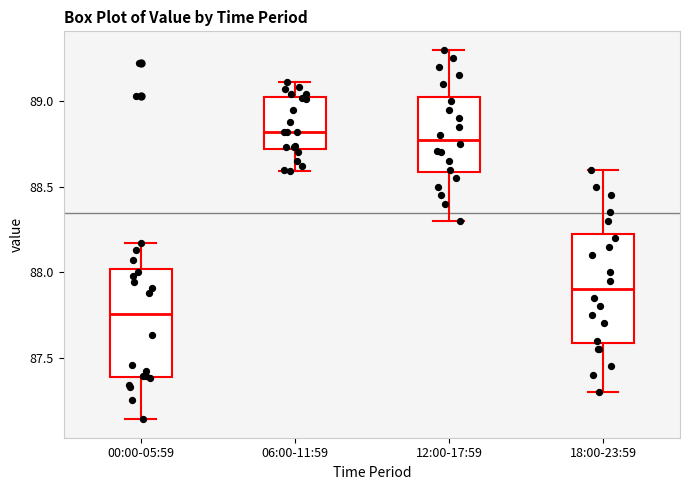

Reading left to right, read every box against the y-axis: the position of its median line, the range the box covers, and the ends of its whiskers. The values are not printed on the chart, so give them approximately, as read against the axis.

00:00-05:59: median 87.75, box 87.40 to 88.00, whiskers 87.15 to 88.15
06:00-11:59: median 88.80, box 88.70 to 89.05, whiskers 88.60 to 89.10
12:00-17:59: median 88.80, box 88.60 to 89.05, whiskers 88.30 to 89.30
18:00-23:59: median 87.90, box 87.60 to 88.25, whiskers 87.30 to 88.60